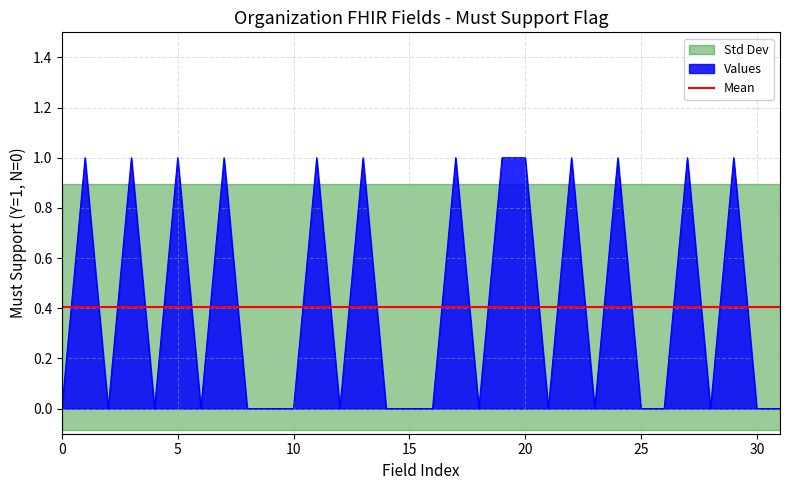

The value at Organization.implicitRules is 0. True or false?

False